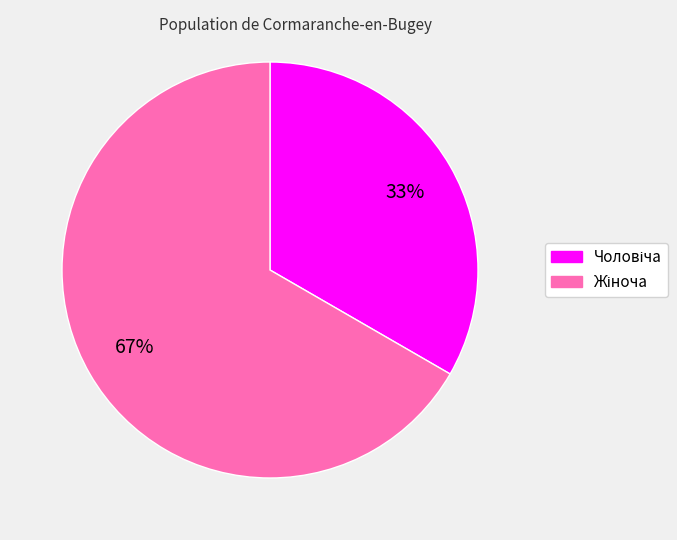

To the nearest percent, what is the average slice percentage?

50%